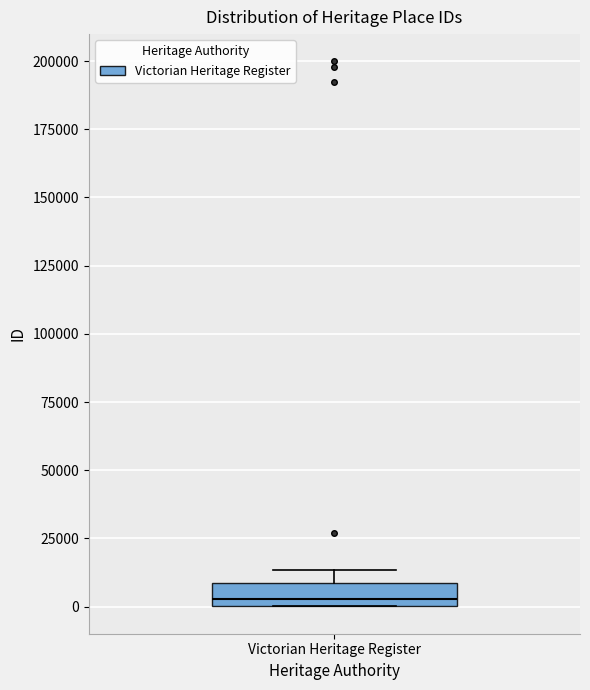

Where is the upper edge of the box for Victorian Heritage Register on the y-axis? The values are not printed on the chart, so give them approximately, as read against the axis.

10000